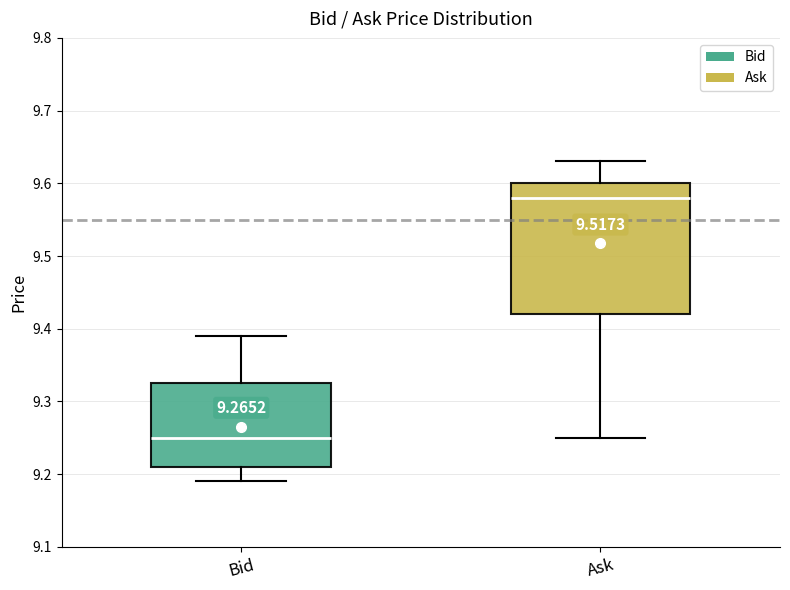

Which box has the lowest median line?

Bid